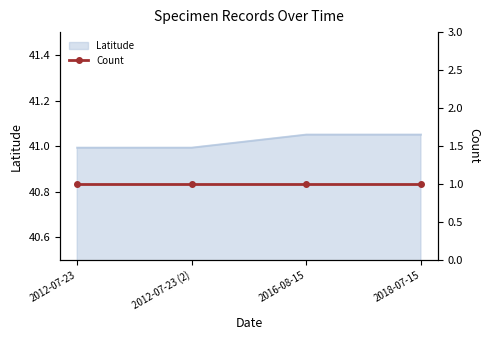

The value of Latitude at 2016-08-15 is 22.5. True or false?

False